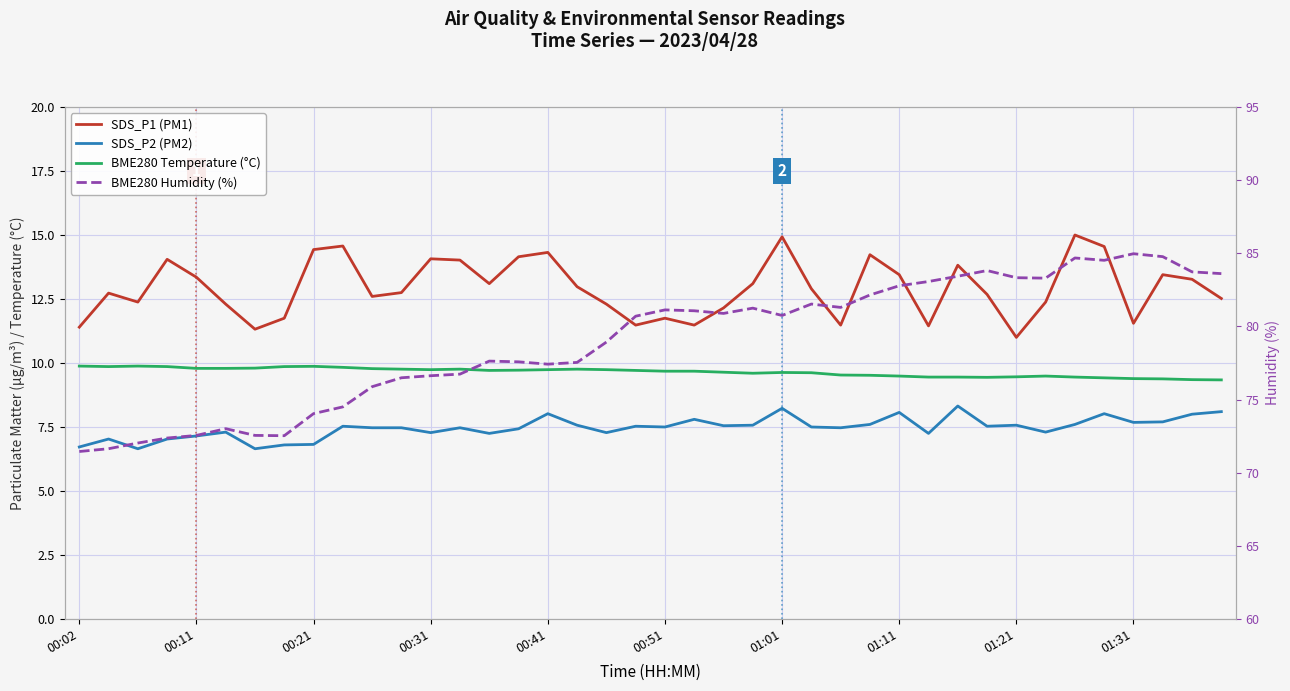

The SDS_P1 (PM1) series shows 3.0 at 01:11. True or false?

False